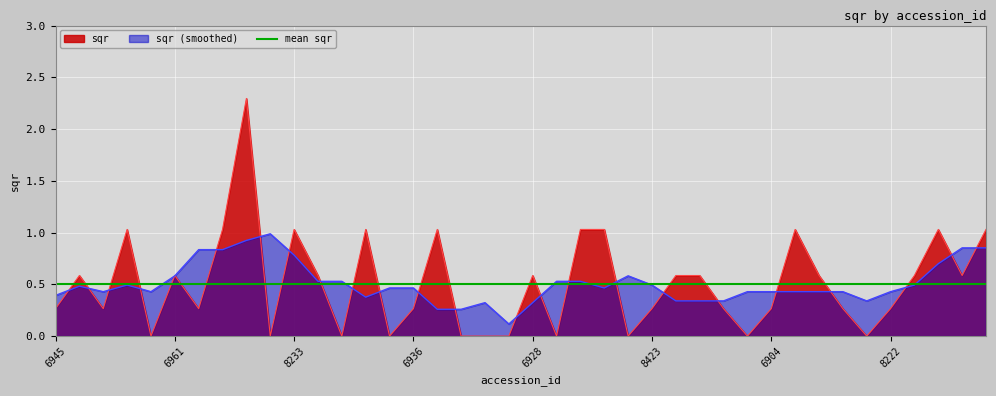

What position from the right is 8374?

37